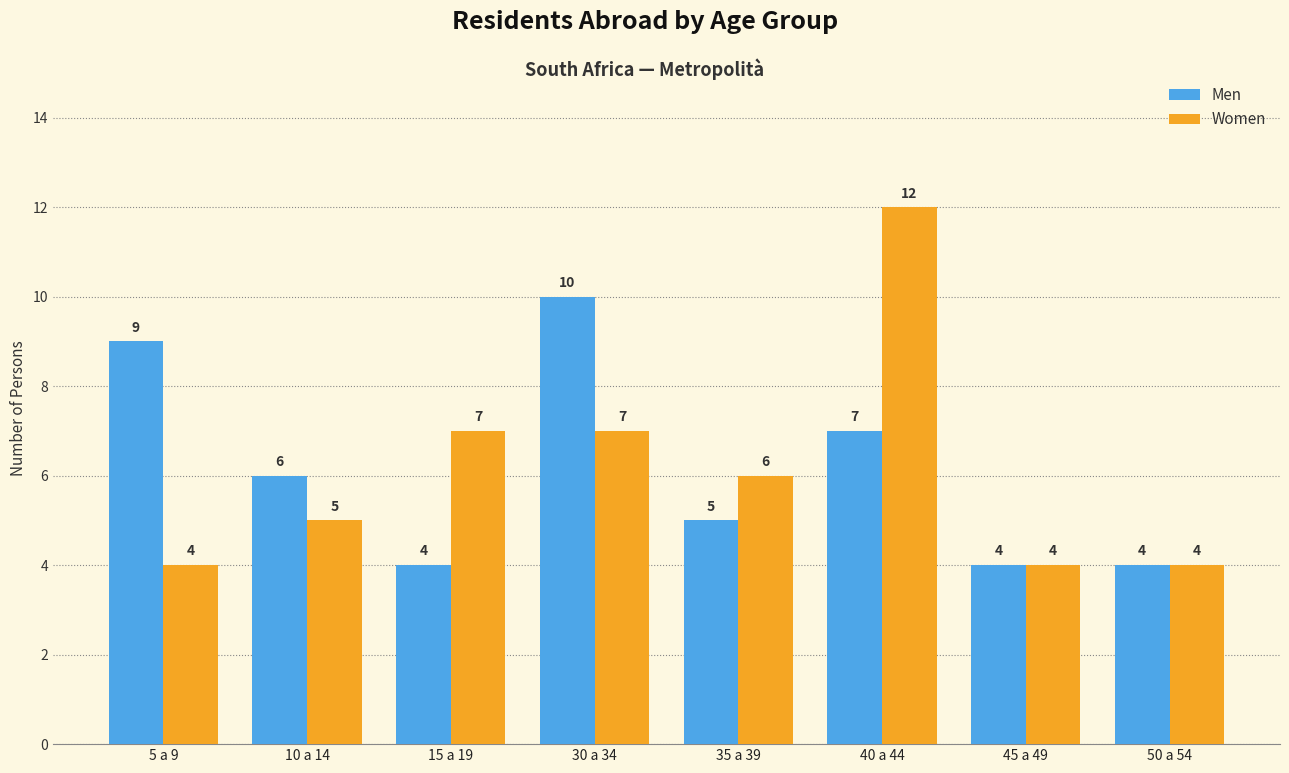

What is the minimum value shown in the chart?

4